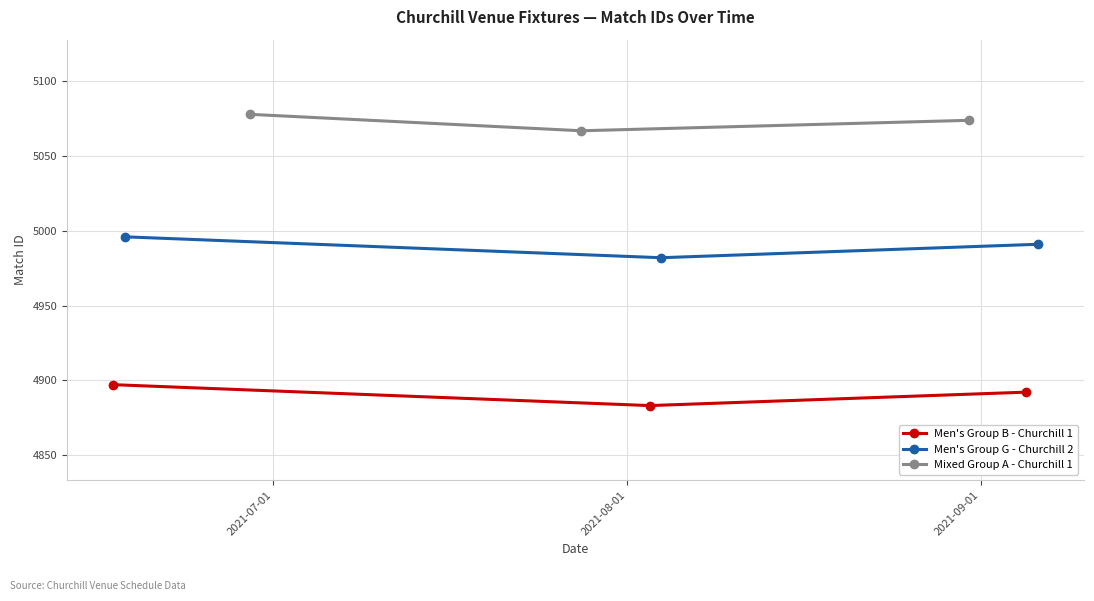

Reading right to left, what are all the values shown in this chart?

Men's Group B - Churchill 1: 4892	4883	4897
Men's Group G - Churchill 2: 4991	4982	4996
Mixed Group A - Churchill 1: 5074	5067	5078